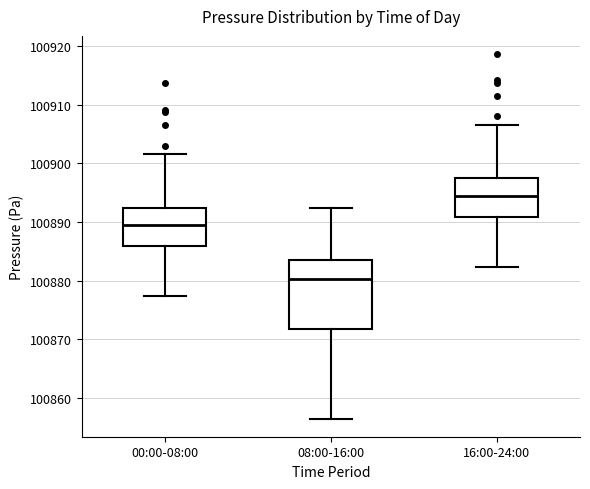

Reading left to right, read every box against the y-axis: the position of its median line, the range the box covers, and the ends of its whiskers. The values are not printed on the chart, so give them approximately, as read against the axis.

00:00-08:00: median 100890, box 100886 to 100892, whiskers 100877 to 100902
08:00-16:00: median 100880, box 100872 to 100884, whiskers 100856 to 100892
16:00-24:00: median 100895, box 100891 to 100897, whiskers 100882 to 100907